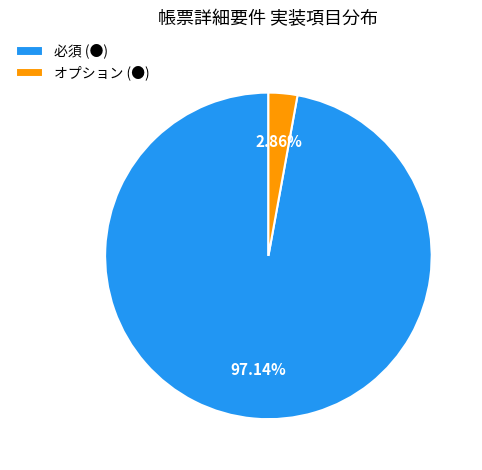

What is the largest slice in the pie chart?

必須 (●)